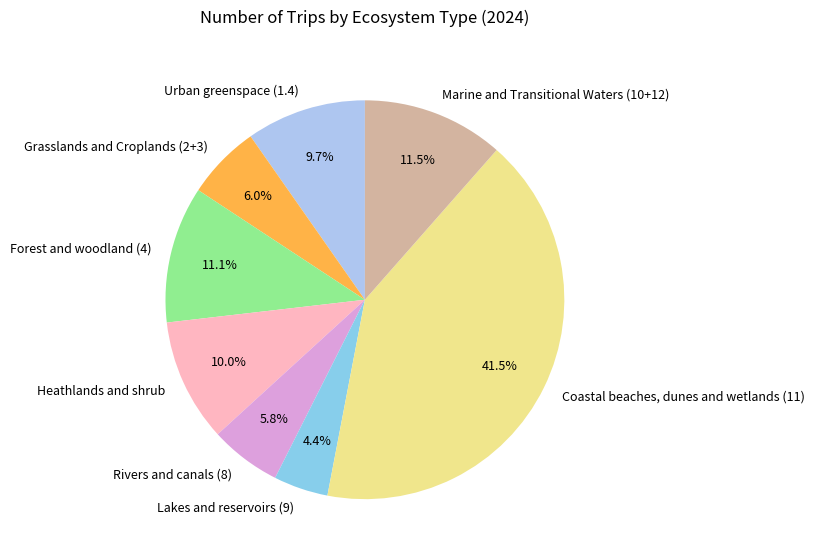

Which slice is the smallest?

Lakes and reservoirs (9)